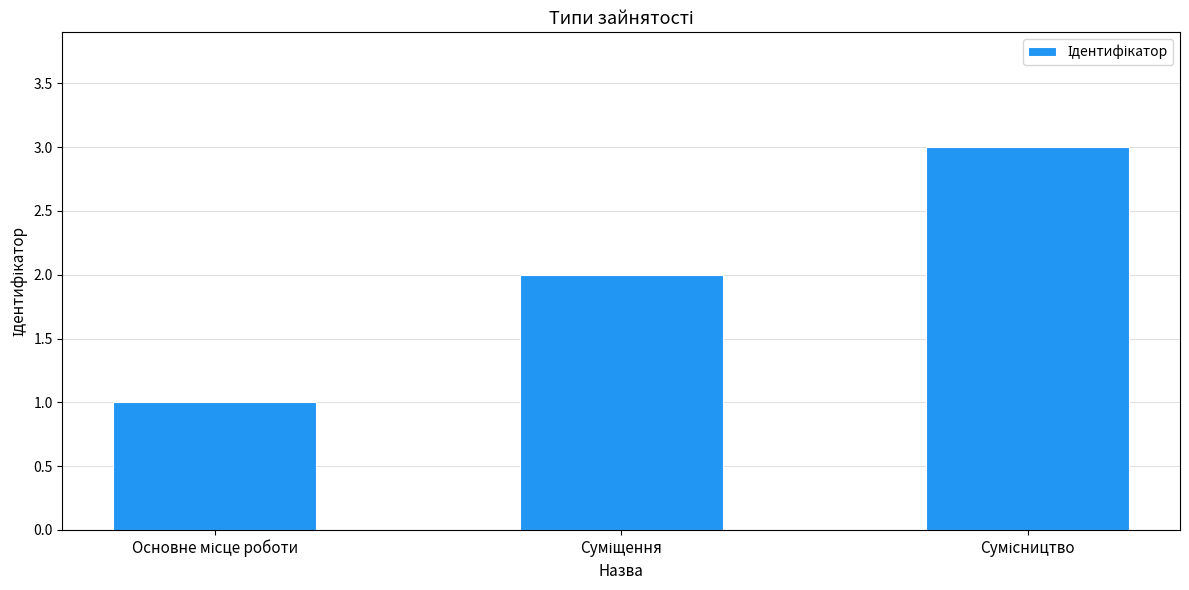

Does the chart contain any negative values?

No